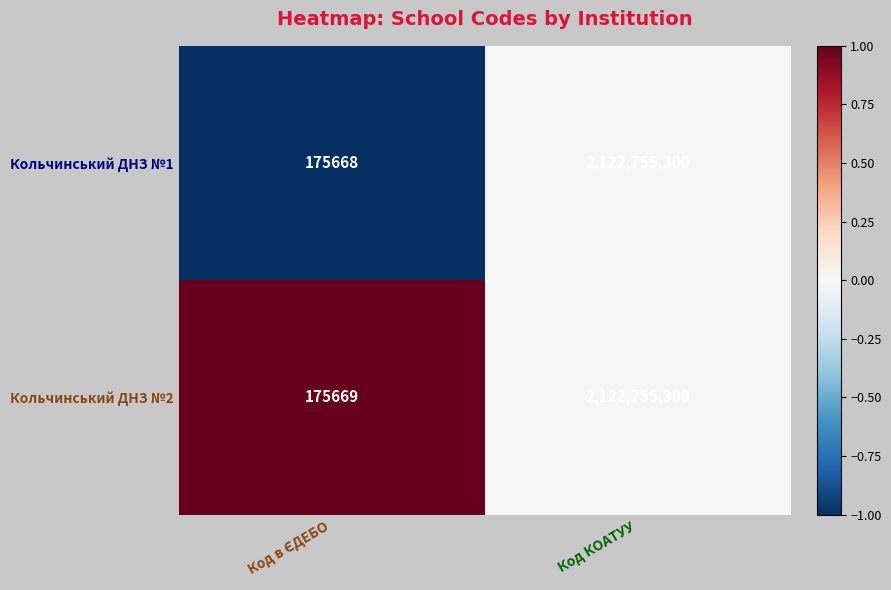

What is the approximate value of Кольчинський ДНЗ №1 at Код КОАТУУ, to the nearest 50?

2122755300